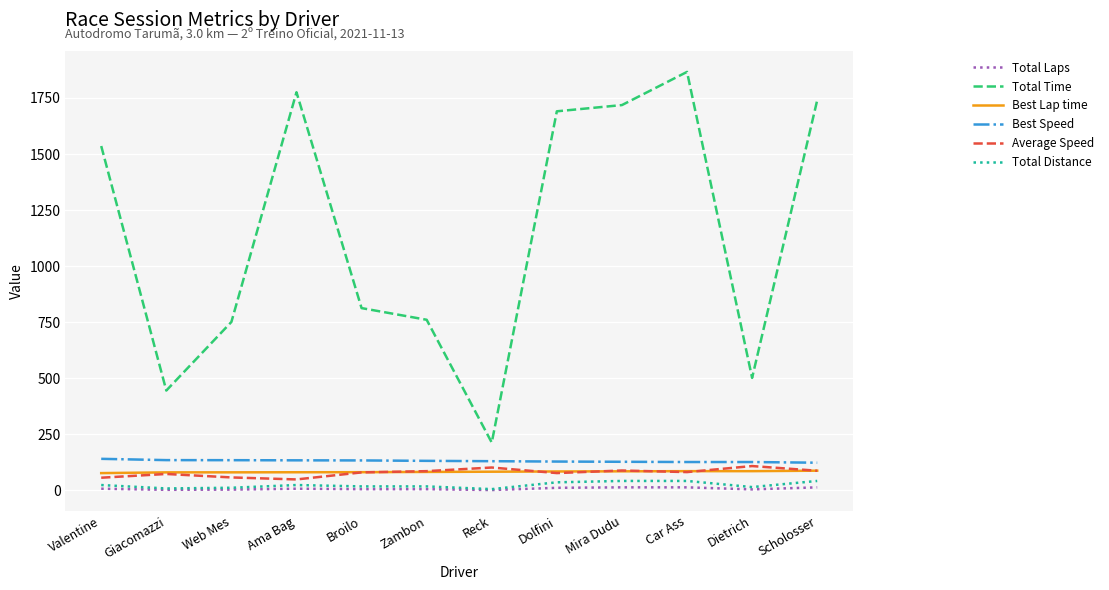

What is the maximum value for Best Speed?

141.1